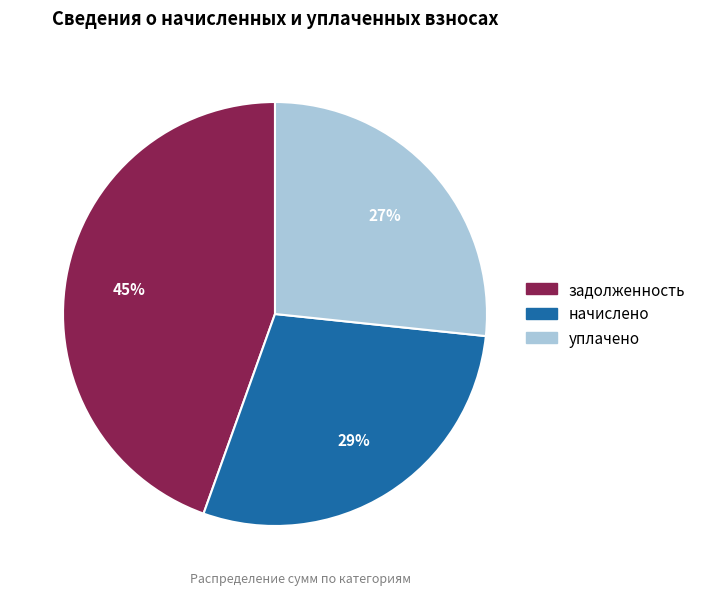

Which slice is the largest?

задолженность